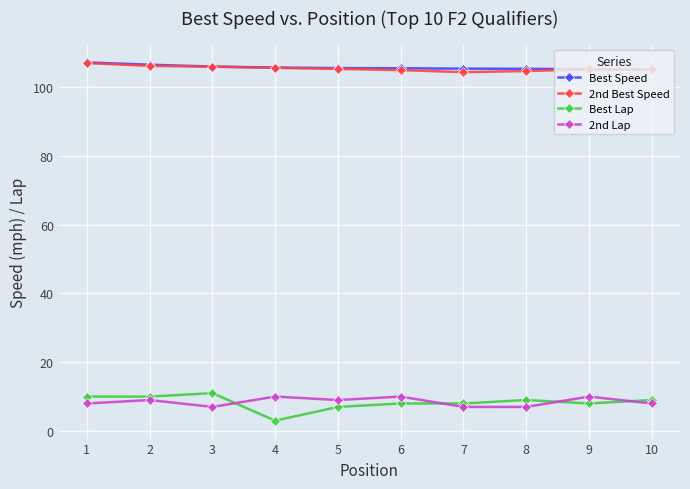

At how many categories does at least one series exceed 78?

10